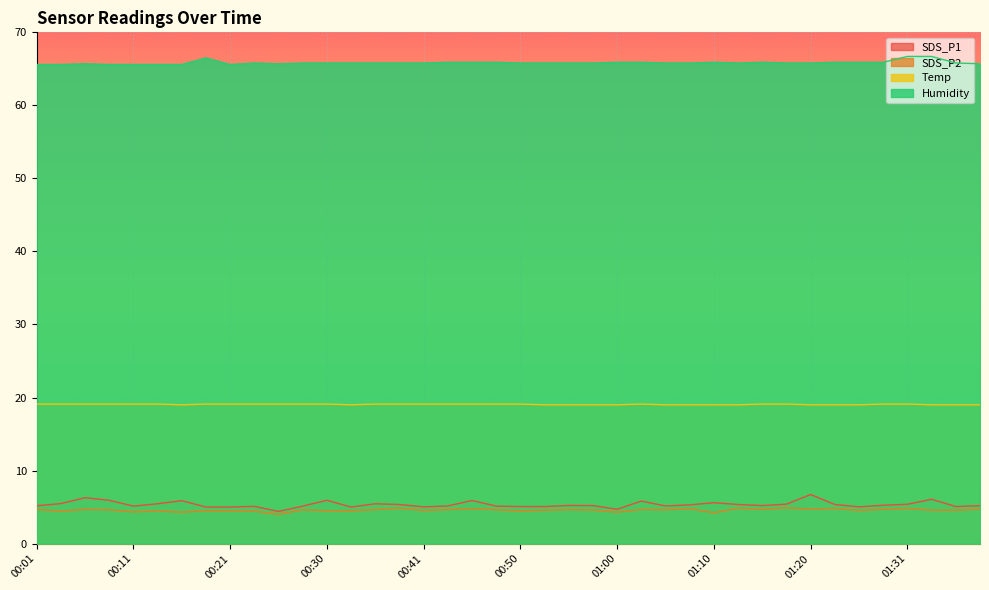

At which category is the sum across all series the highest?

01:33